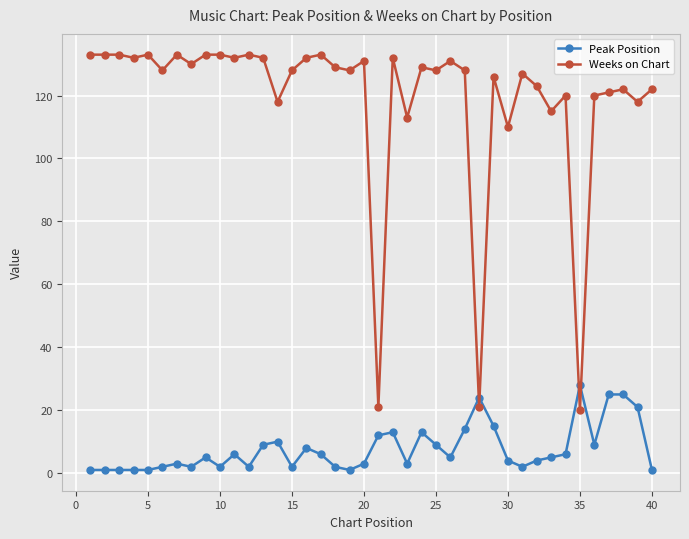

What is the difference between the maximum and second lowest values in the Peak Position series?

27